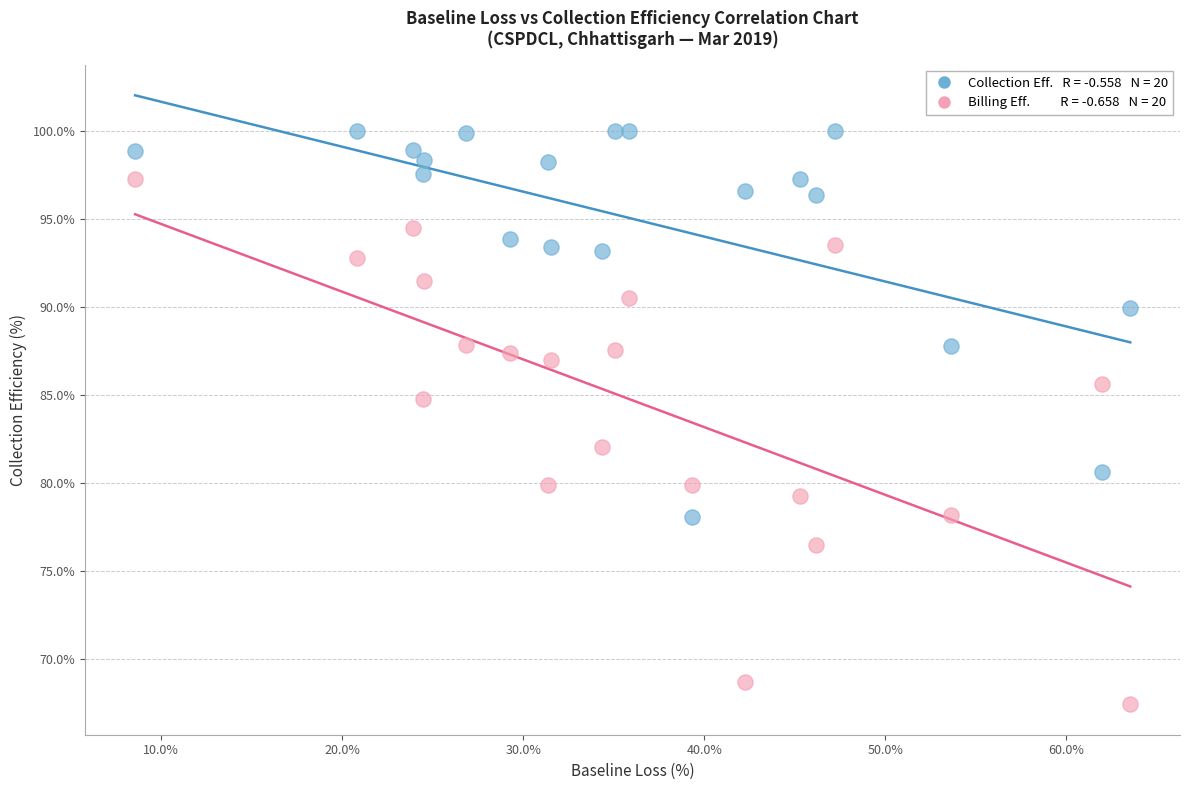

Across all data points, what is the range of Y values (max minus min)?

32.6